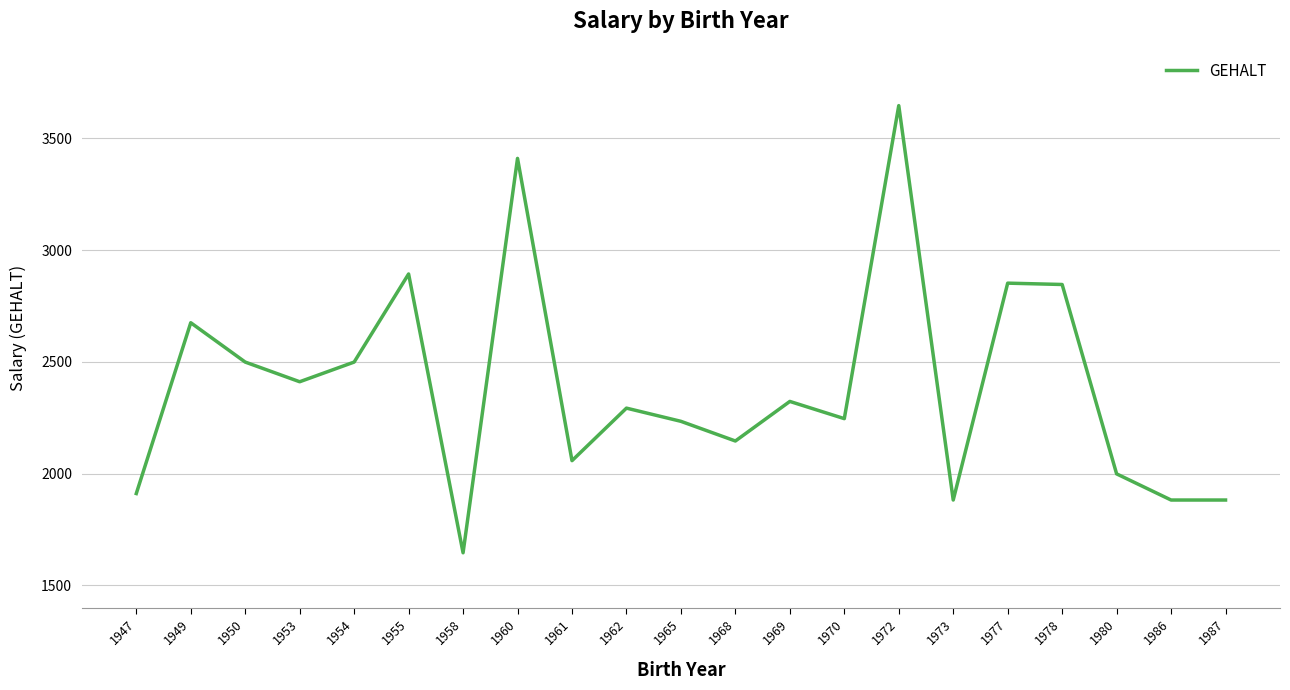

Where is the data nearest to the value 2646?

1949